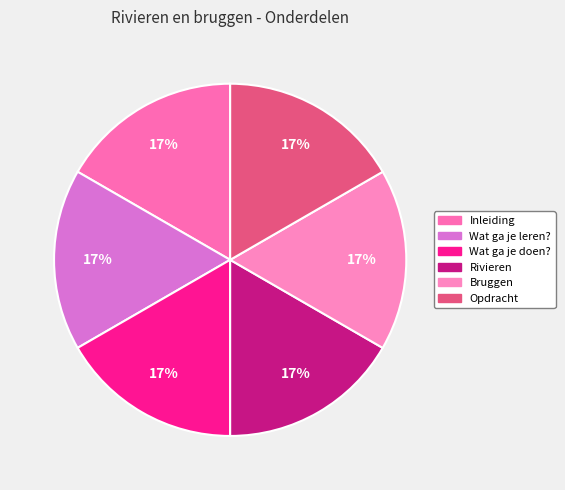

Count the number of slices in the pie.

6